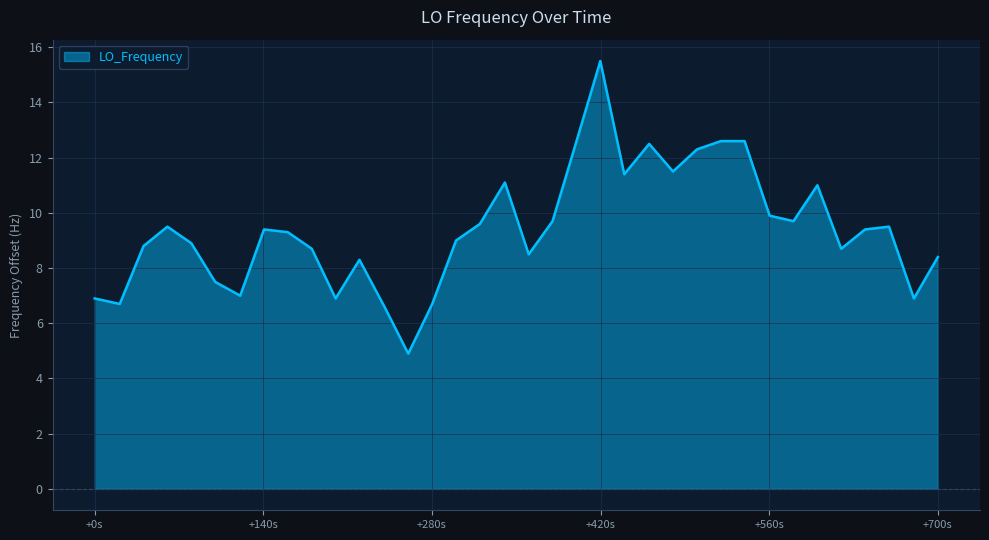

What is the minimum value shown in the chart?

4.9